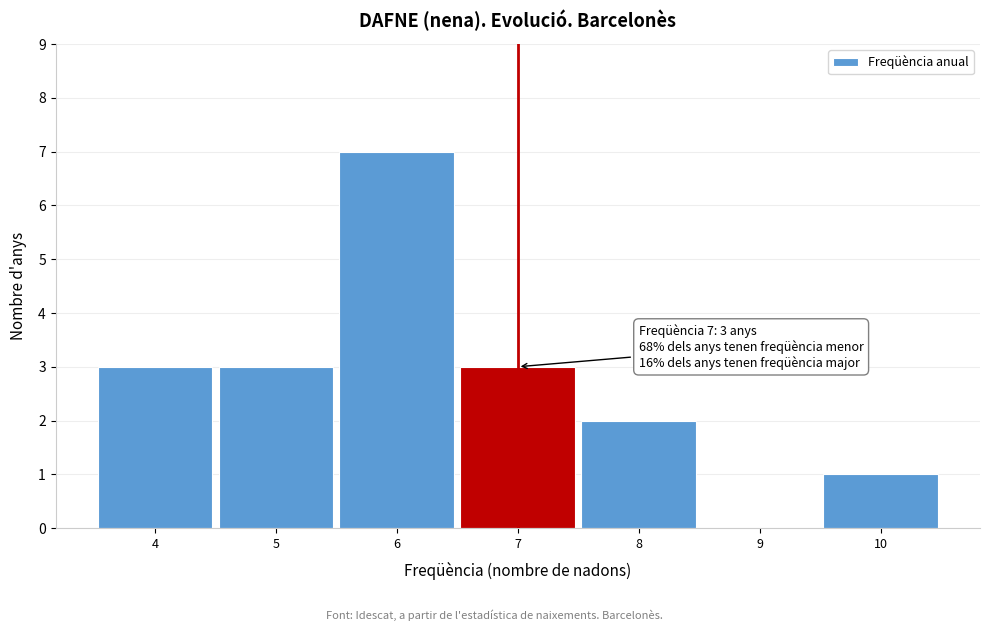

Which range on the x-axis has the tallest bar?

5.5 to 6.5